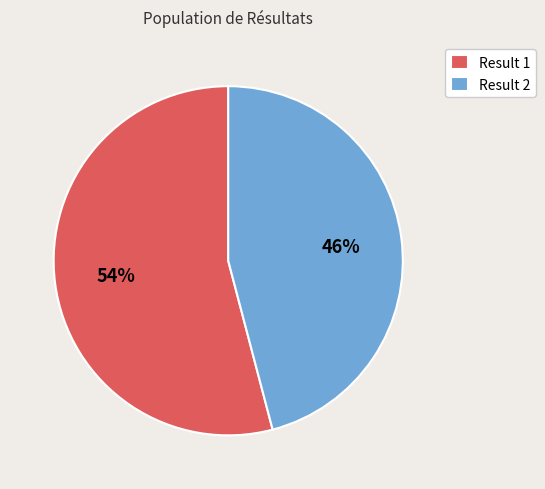

Is it true that Result 1 is 54% of the pie?

True